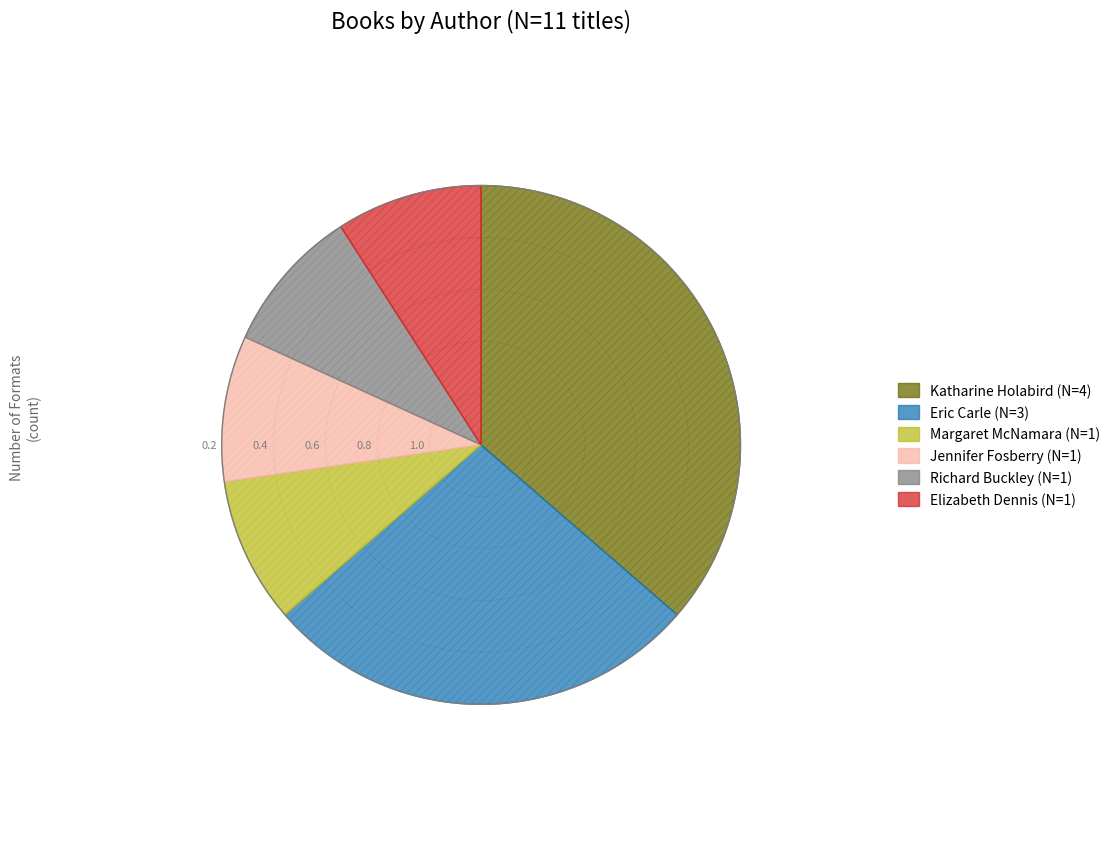

What is the change in value from Eric Carle to Elizabeth Dennis?

-2